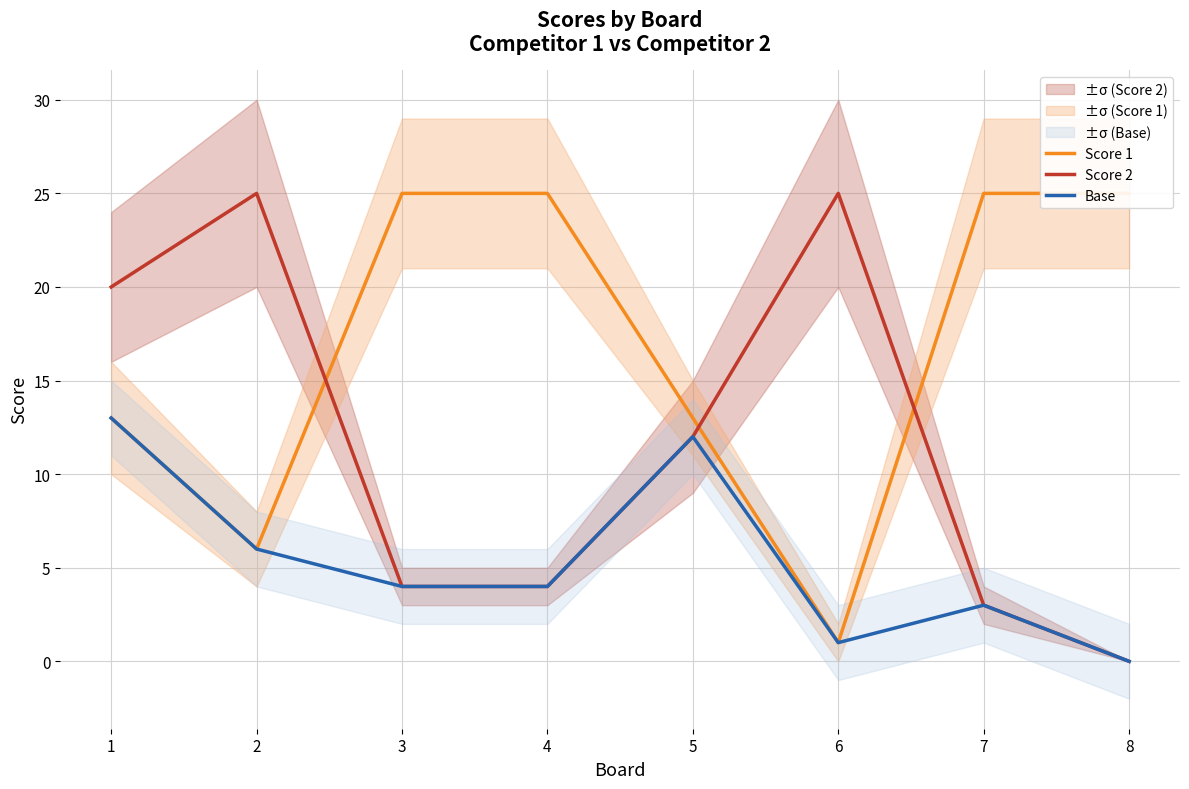

How many values in the Score 1 series are below 25?

4